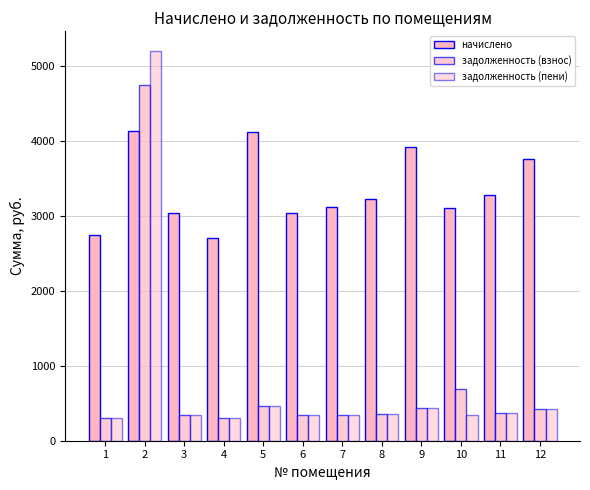

How many data points in задолженность (взнос) are less than 363?

6